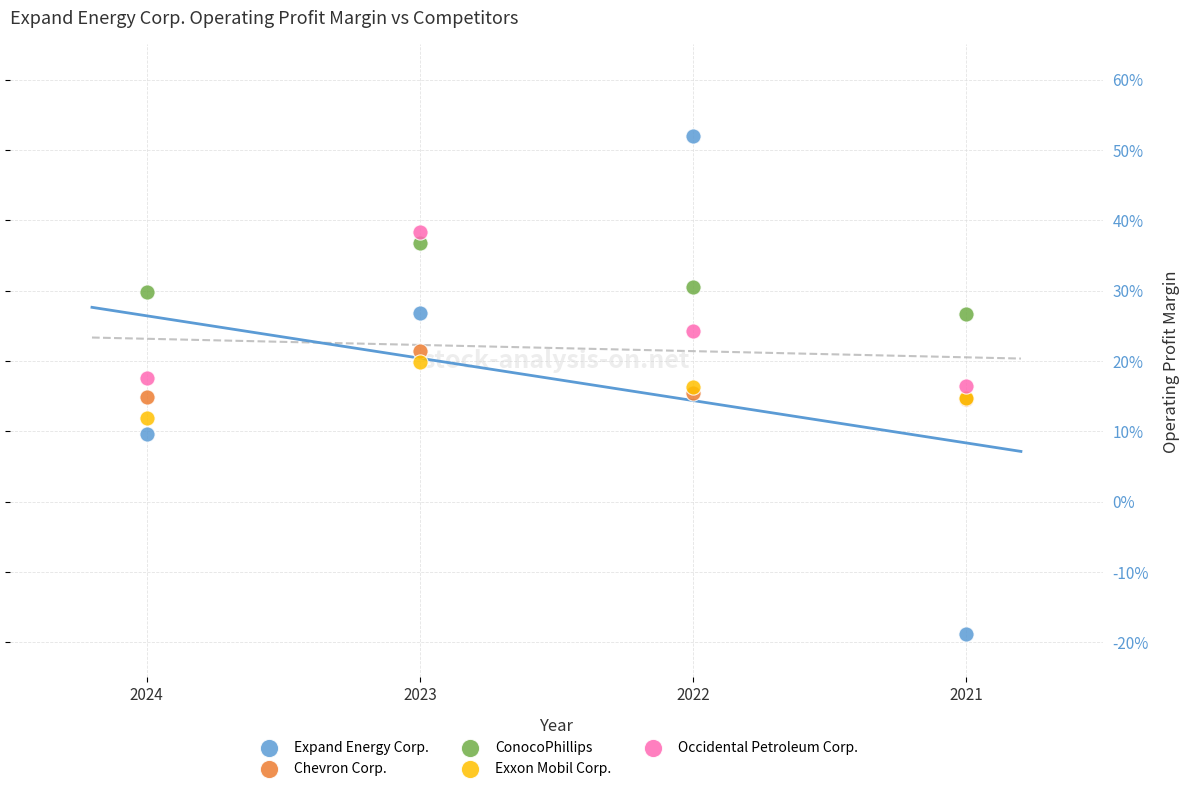

What are all the series names shown in the legend?

Expand Energy Corp., Chevron Corp., ConocoPhillips, Exxon Mobil Corp., Occidental Petroleum Corp.